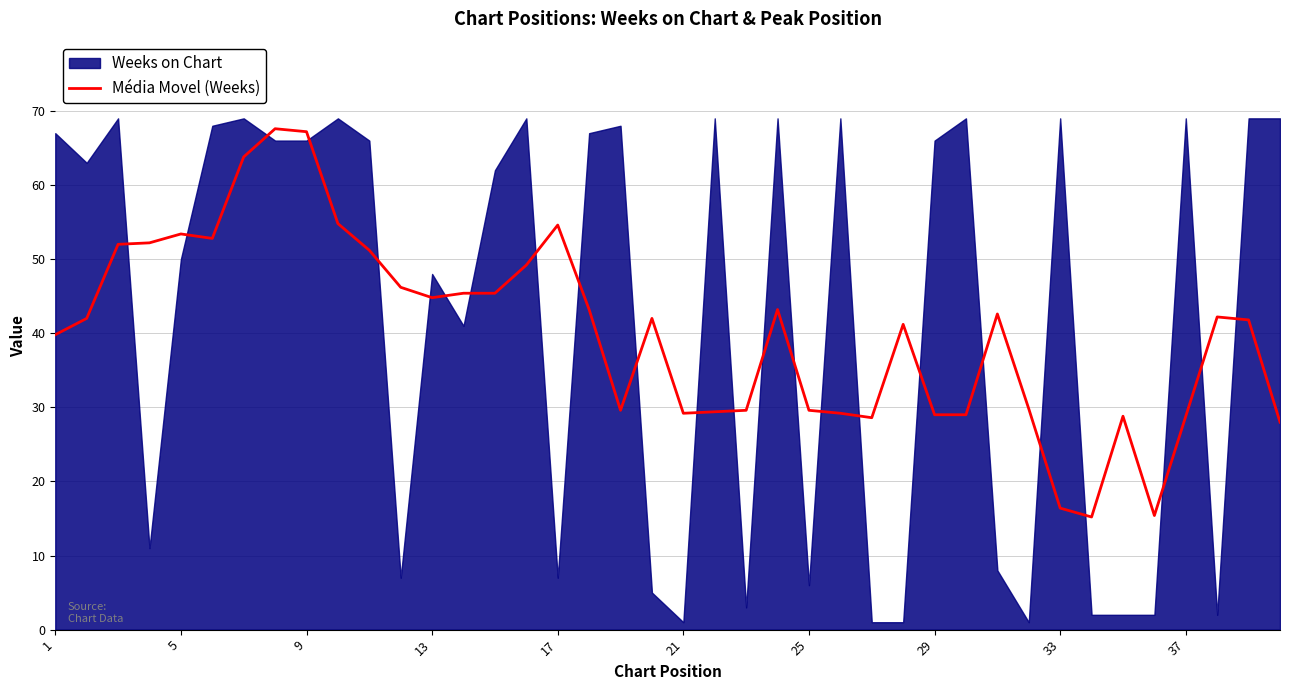

True or false: Média Movel (Weeks) has a value of 14.0 at 29.

False